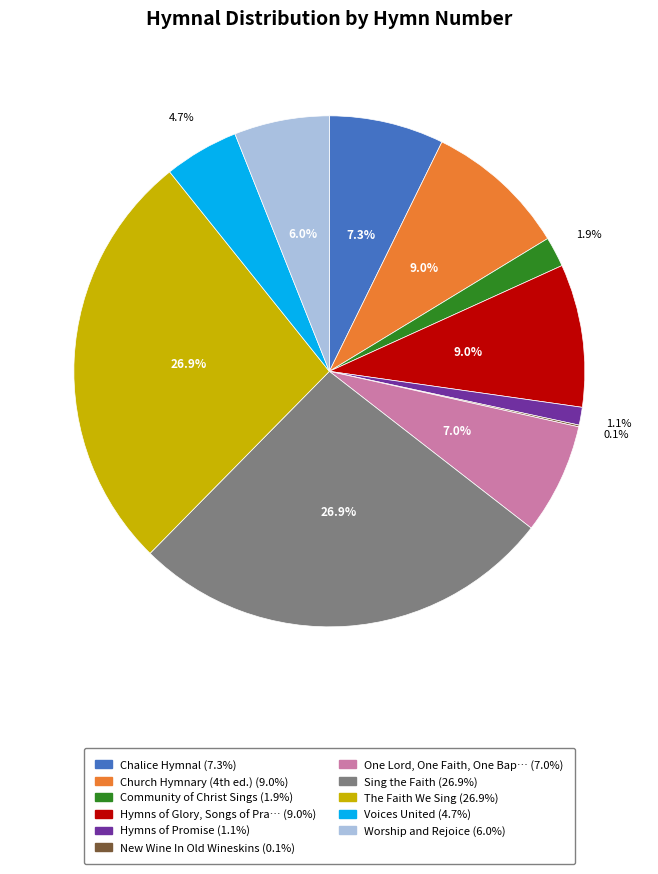

Does any single category account for the majority?

No